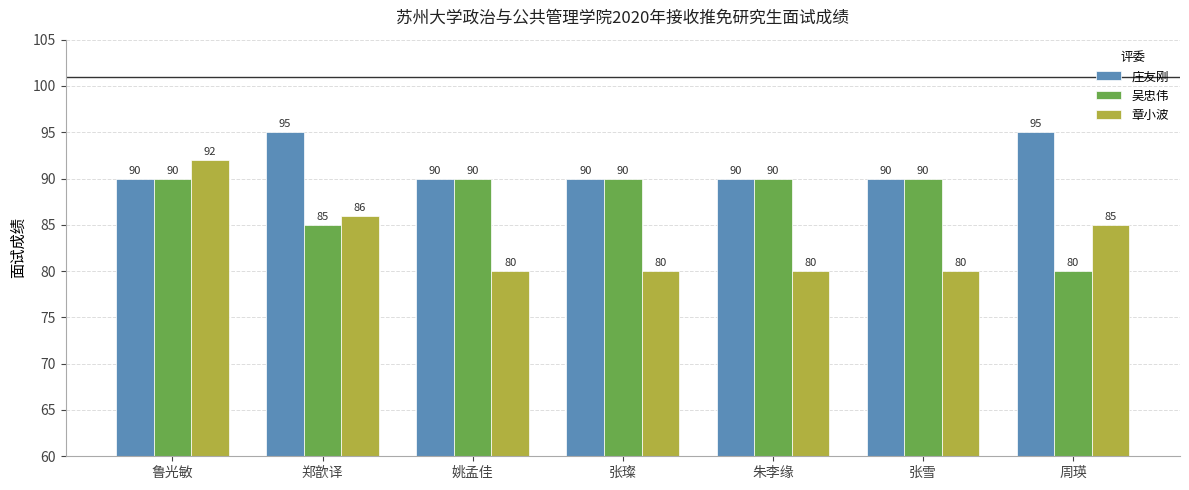

Which series changed the most between 鲁光敏 and 张璨?

章小波